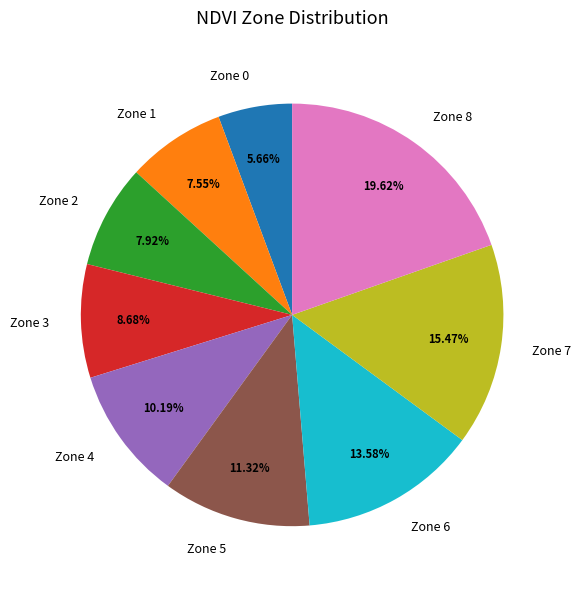

To the nearest percent, what is the difference between the largest and smallest slice percentages?

14%